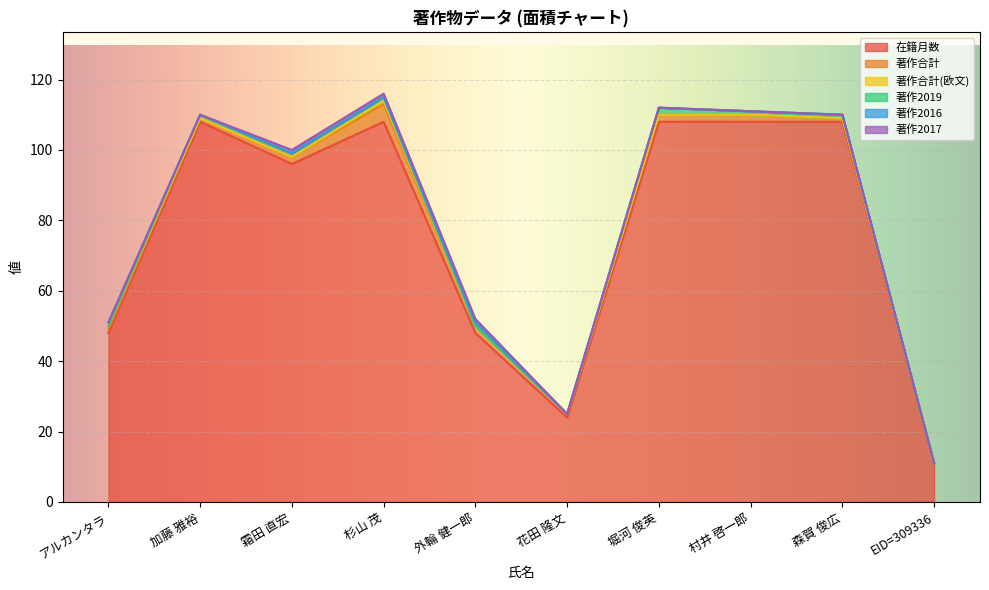

True or false: 著作2017 and 著作2016 cross at least once.

False